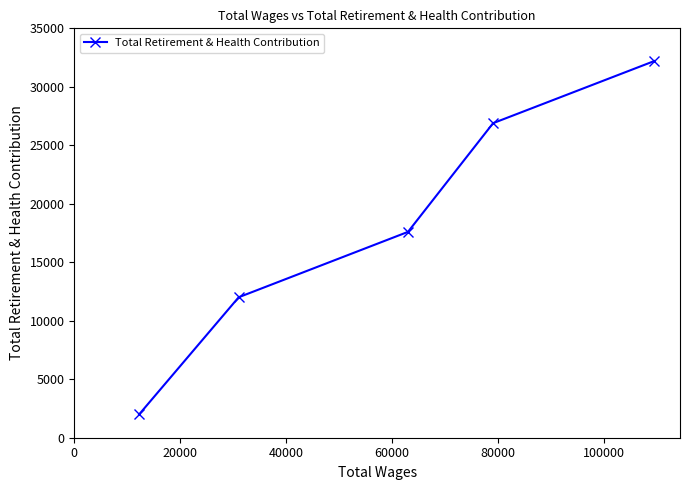

What is the maximum value shown in the chart?

32202